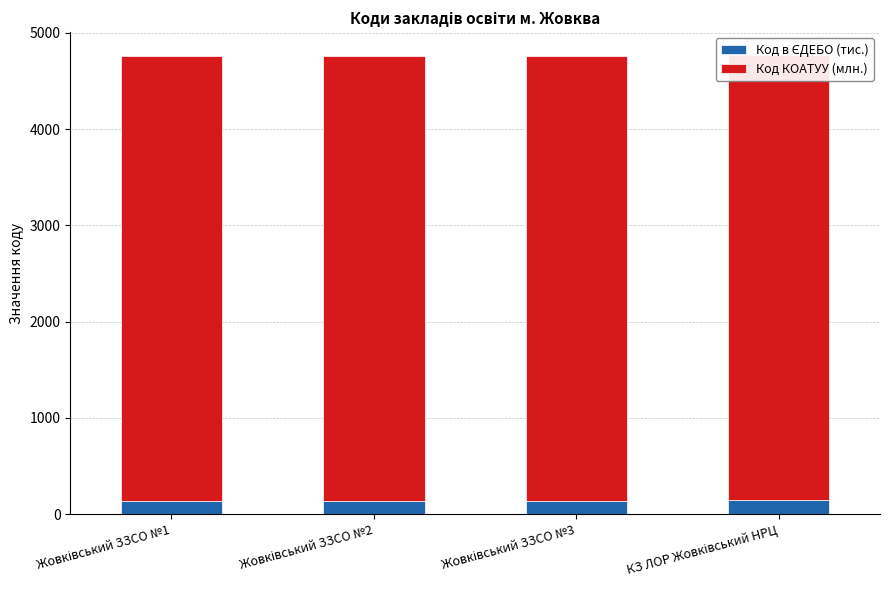

What is the label of the 4th bar from the right?

Жовківський ЗЗСО №1